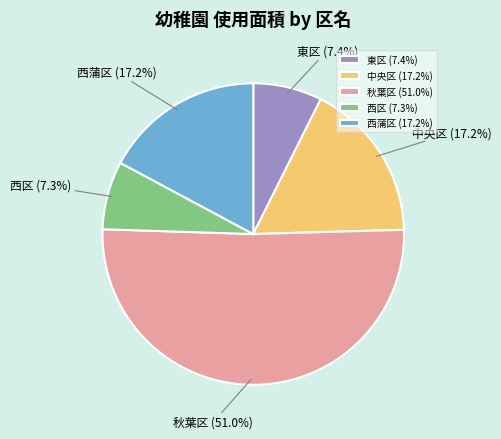

What is the largest slice in the pie chart?

秋葉区